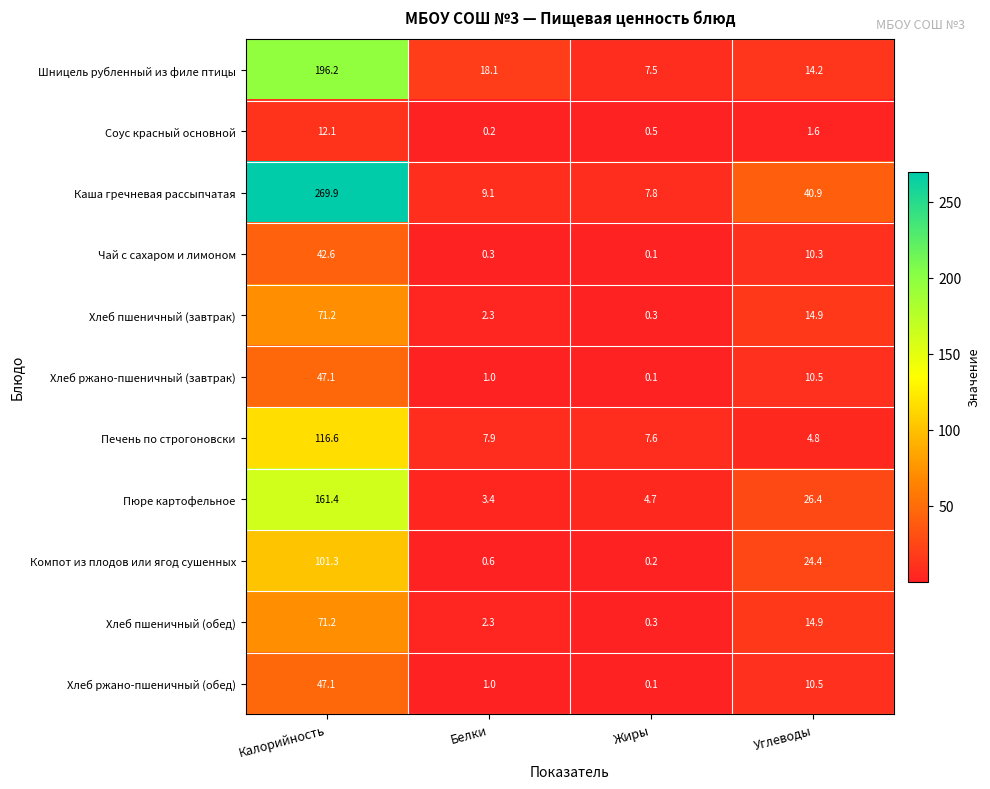

Where does the Печень по строгоновски series first go above 7?

Калорийность